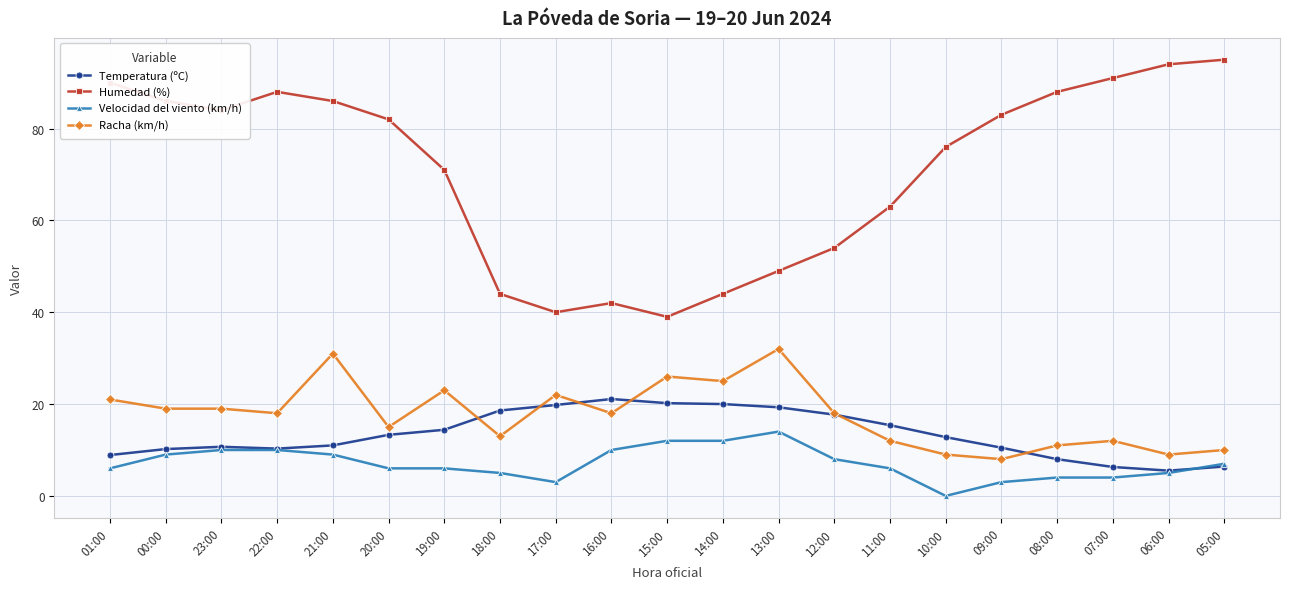

True or false: Humedad (%) has more than 0 interior local peaks.

True